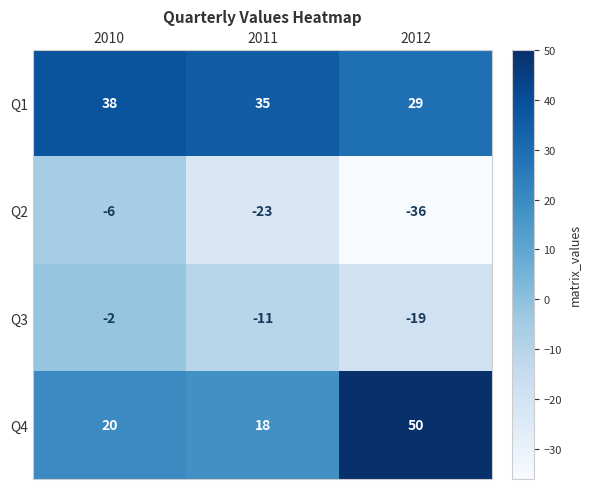

How many data points does each series have?

3